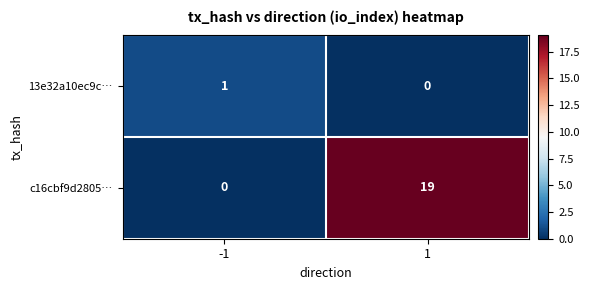

Rank the series by their maximum value, from lowest to highest.

13e32a10ec9c…, c16cbf9d2805…